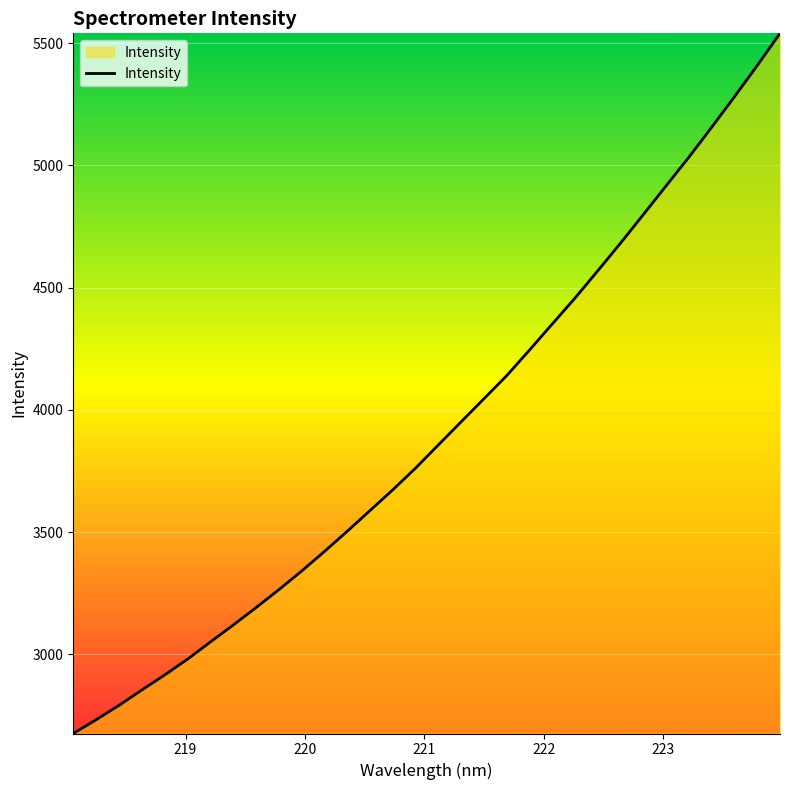

What is the minimum value shown in the chart?

2675.7